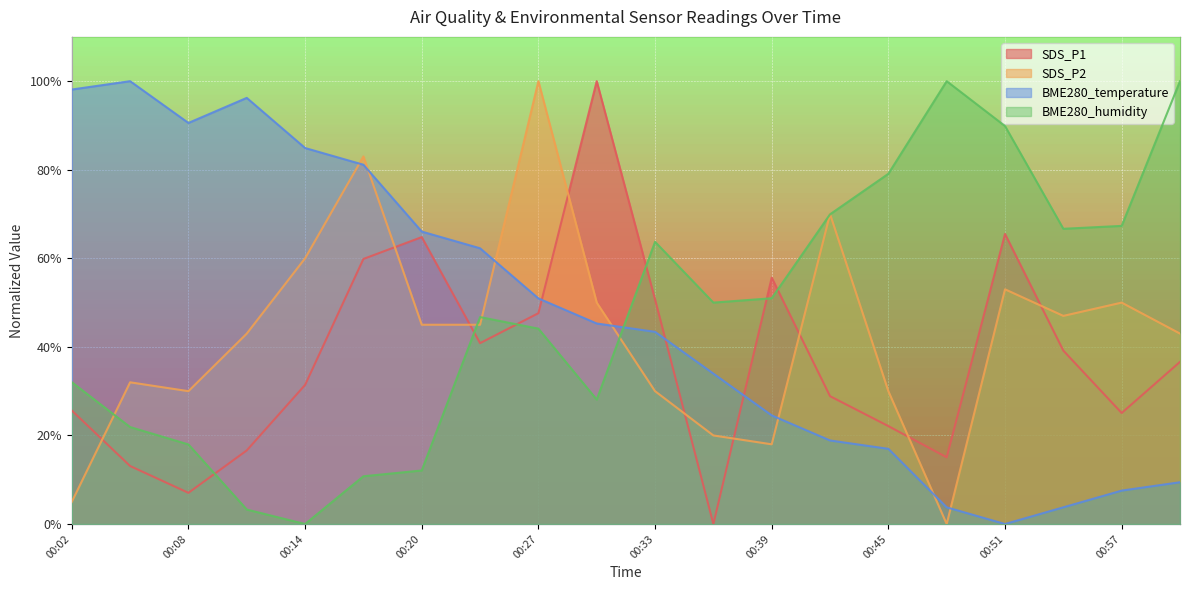

At which label does SDS_P1 first exceed 36?

00:17